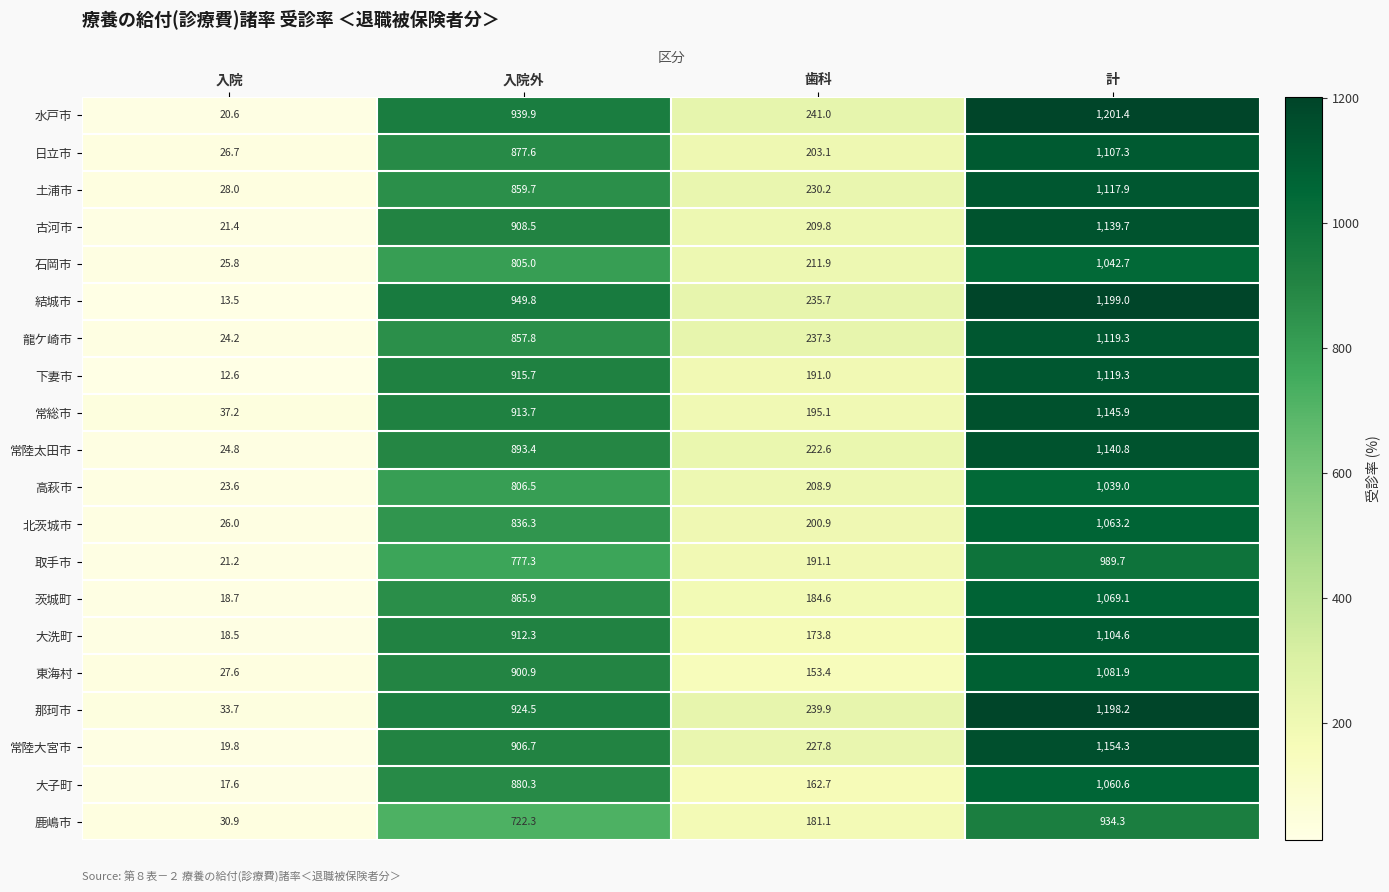

What is the sum of all 那珂市 values?

2396.3